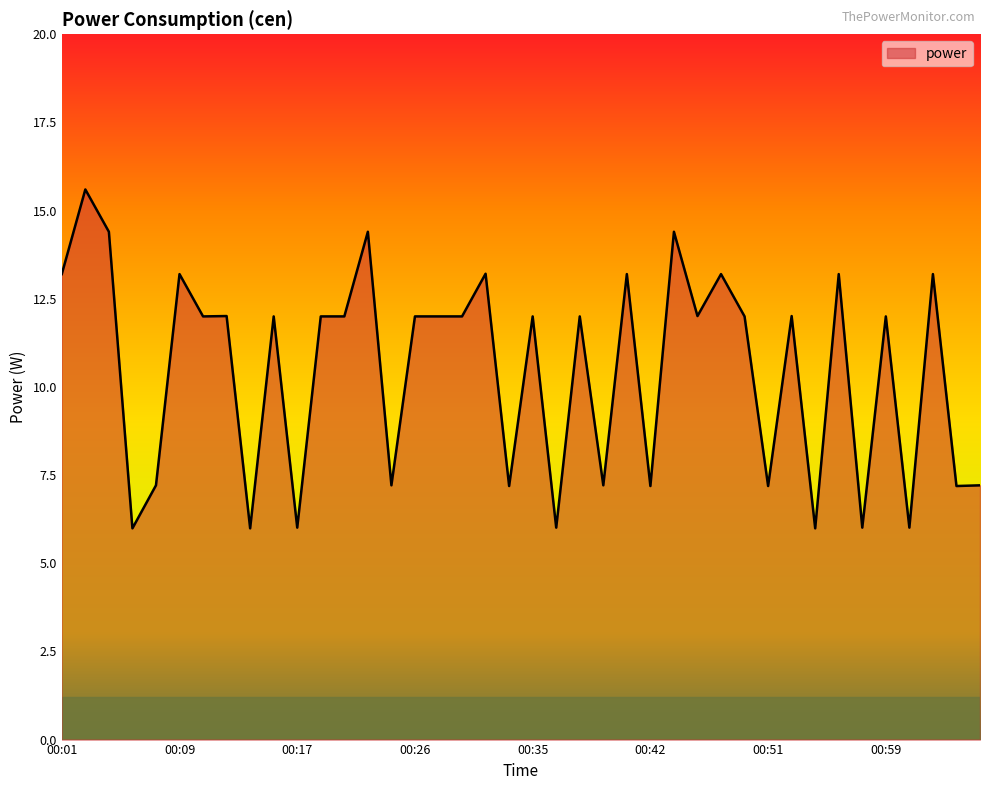

What is the difference between the maximum and minimum values?

9.6